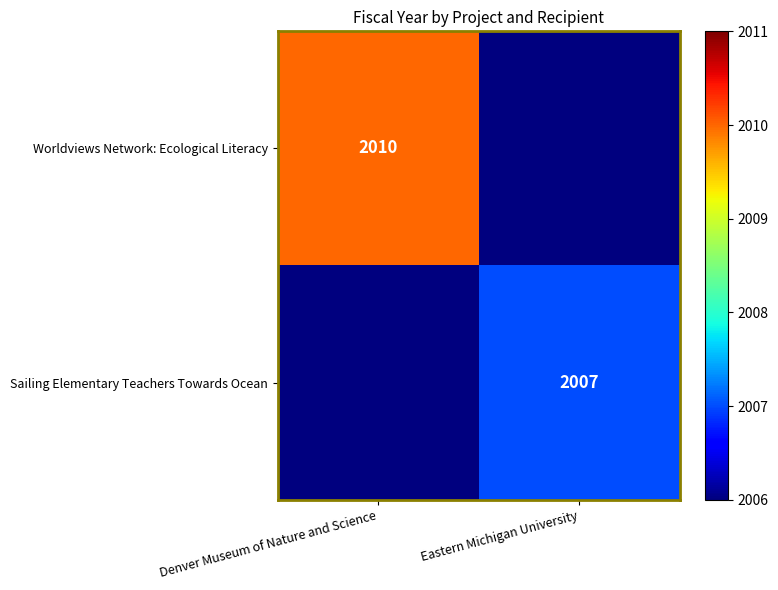

The value of Worldviews Network: Ecological Literacy at Denver Museum of Nature and Science is 2010. True or false?

True